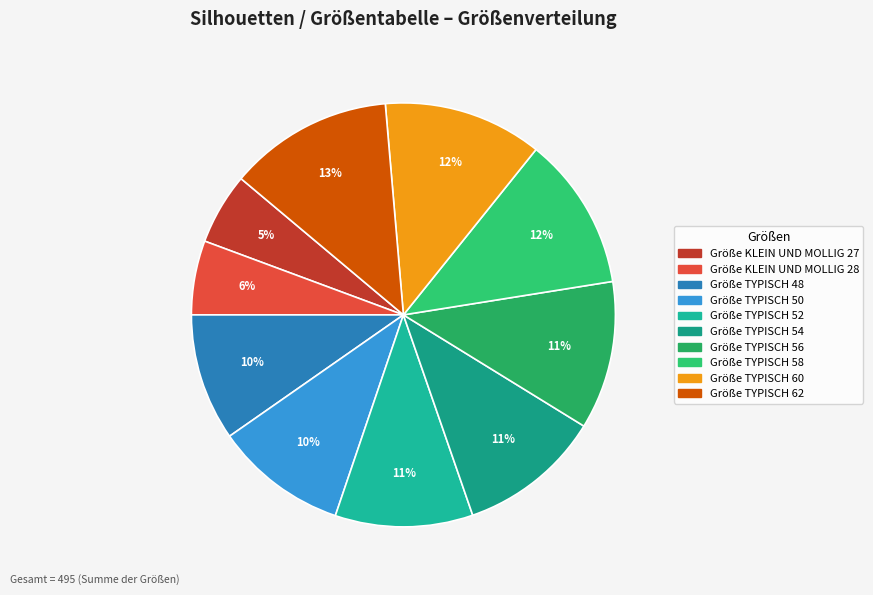

How many segments does this pie chart have?

10